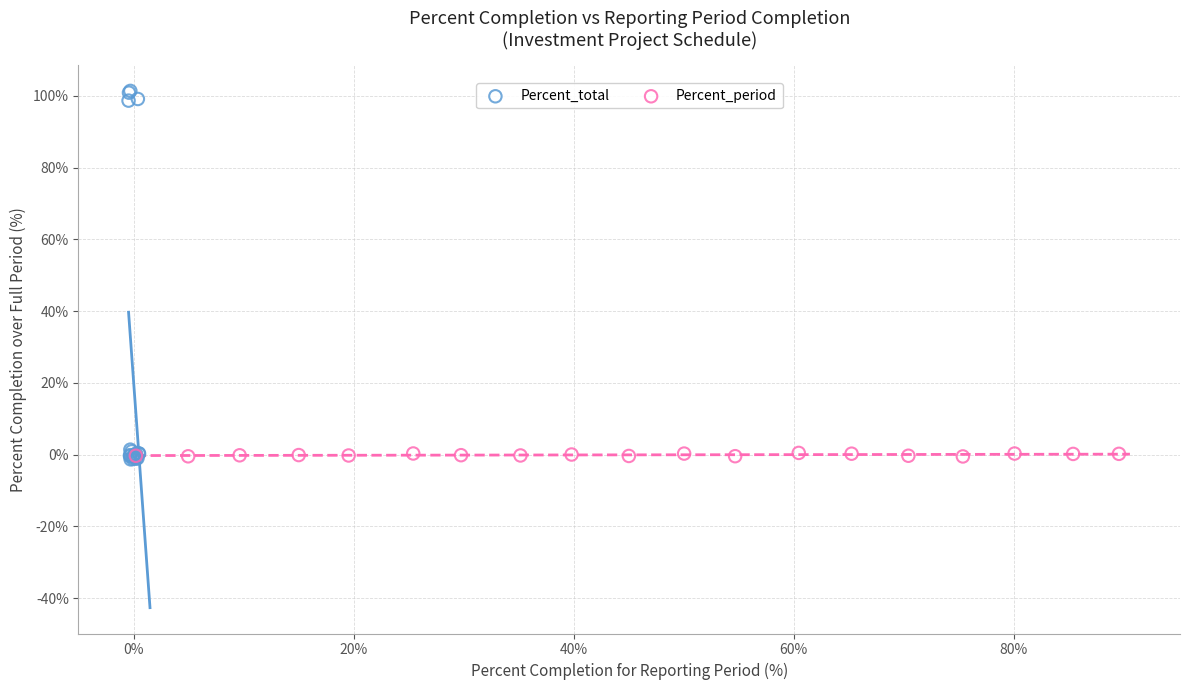

Which series has the widest spread of Y values?

Percent_total